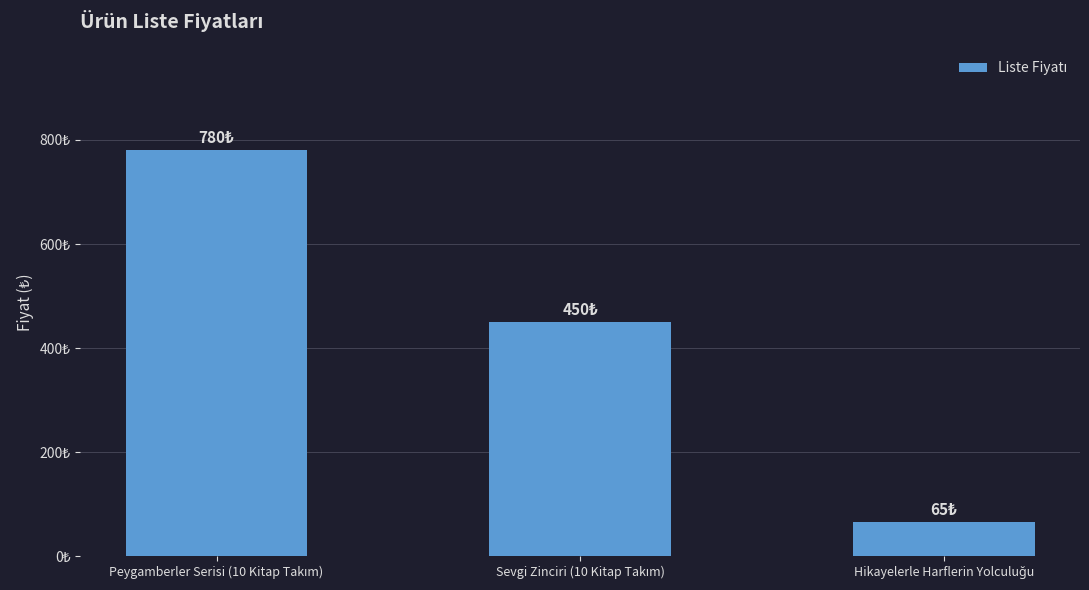

Are the bars horizontal?

No